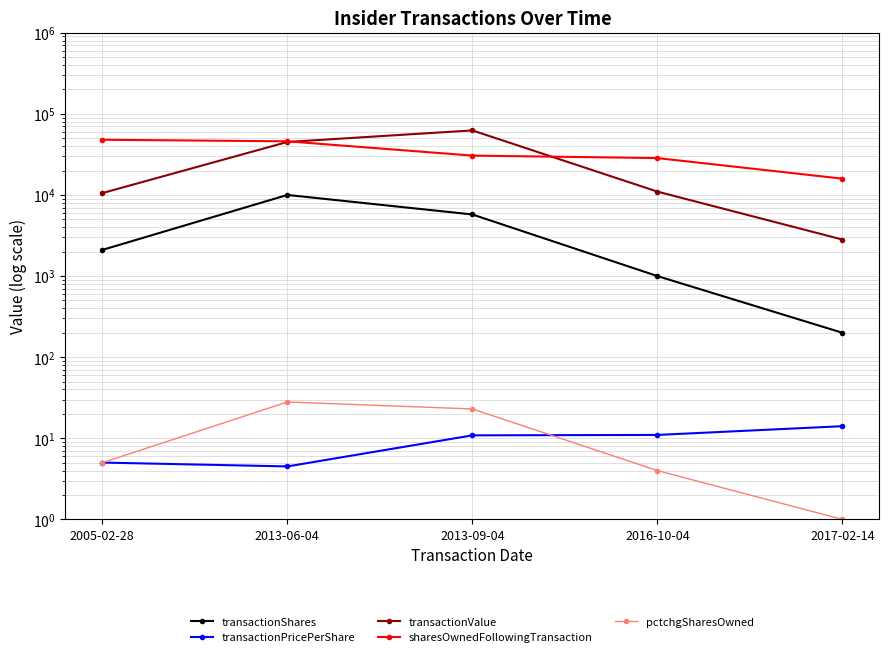

What is the label of the 2nd point from the left?

2013-06-04